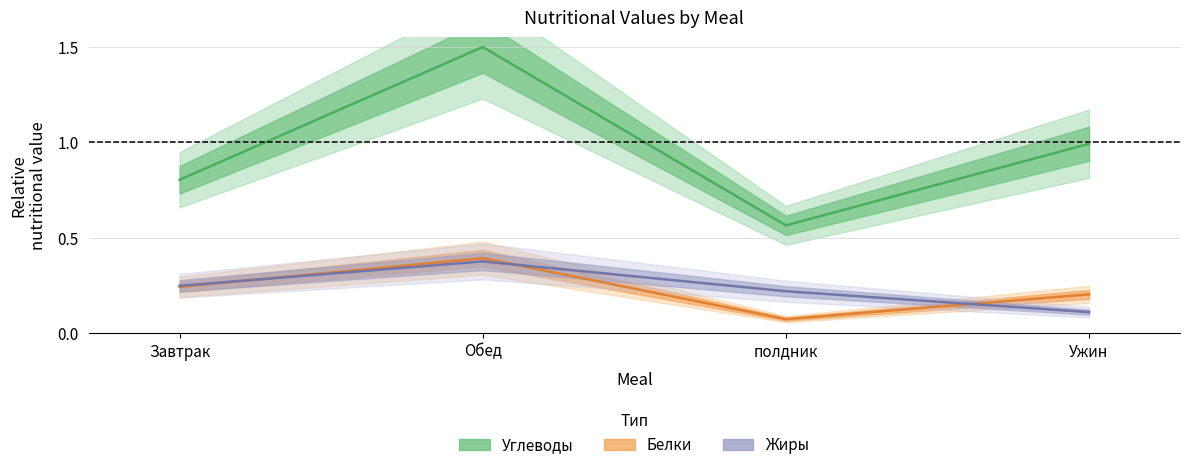

Reading left to right, list all the values displayed in this chart.

Углеводы: 0.8	1.5	0.6	1.0
Белки: 0.2	0.4	0.1	0.2
Жиры: 0.2	0.4	0.2	0.1